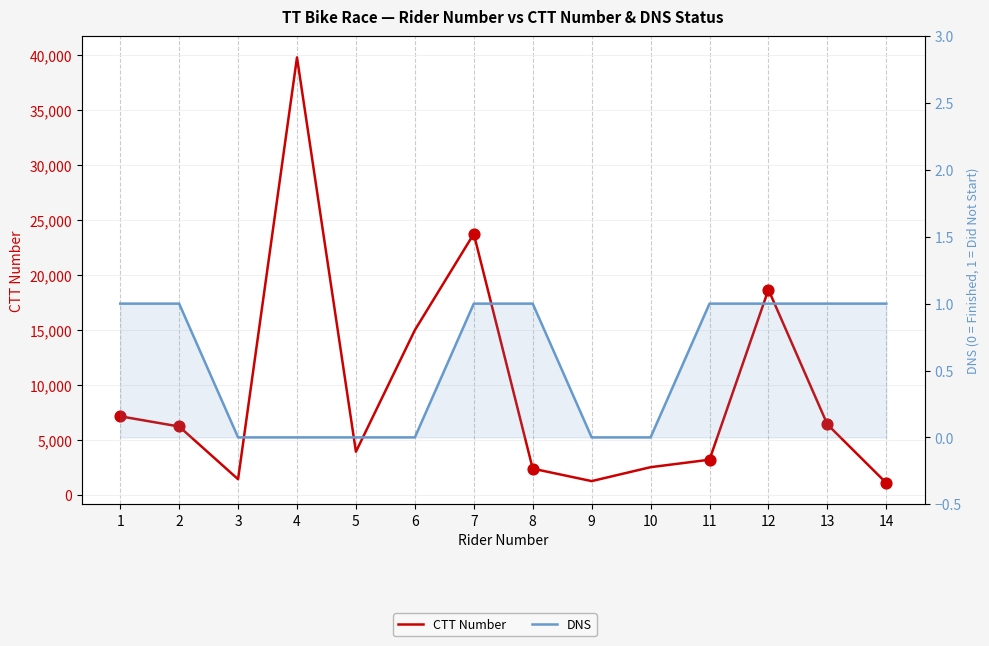

Which series has the largest total across all categories?

CTT Number